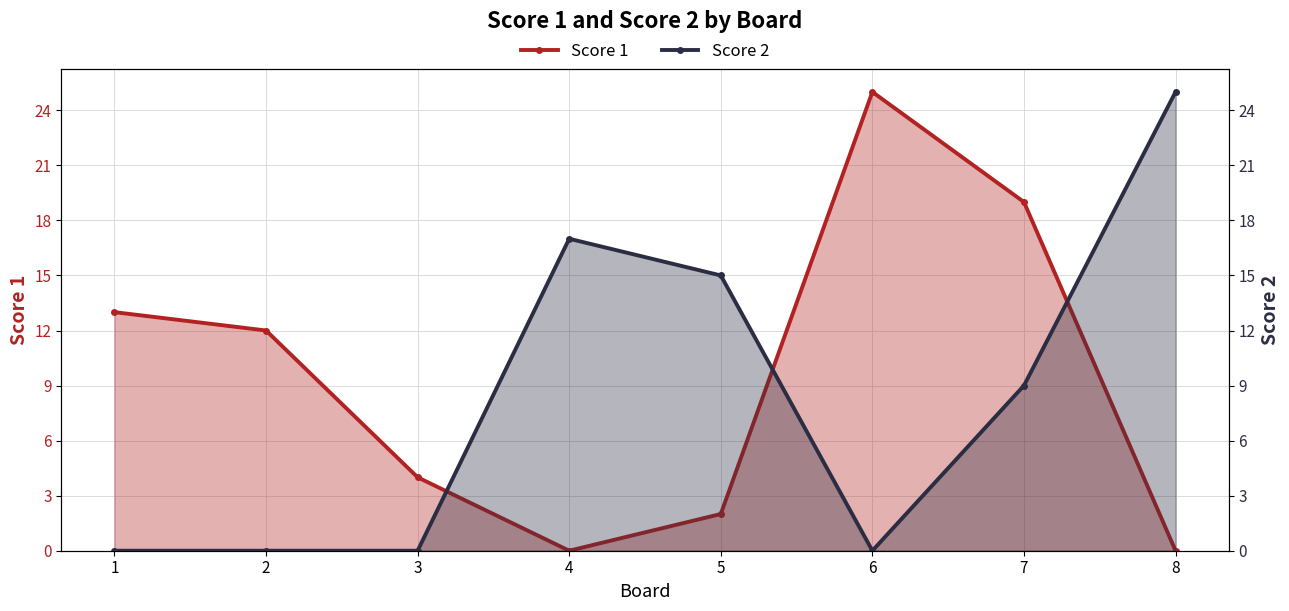

How many times do Score 2 and Score 1 cross each other?

3